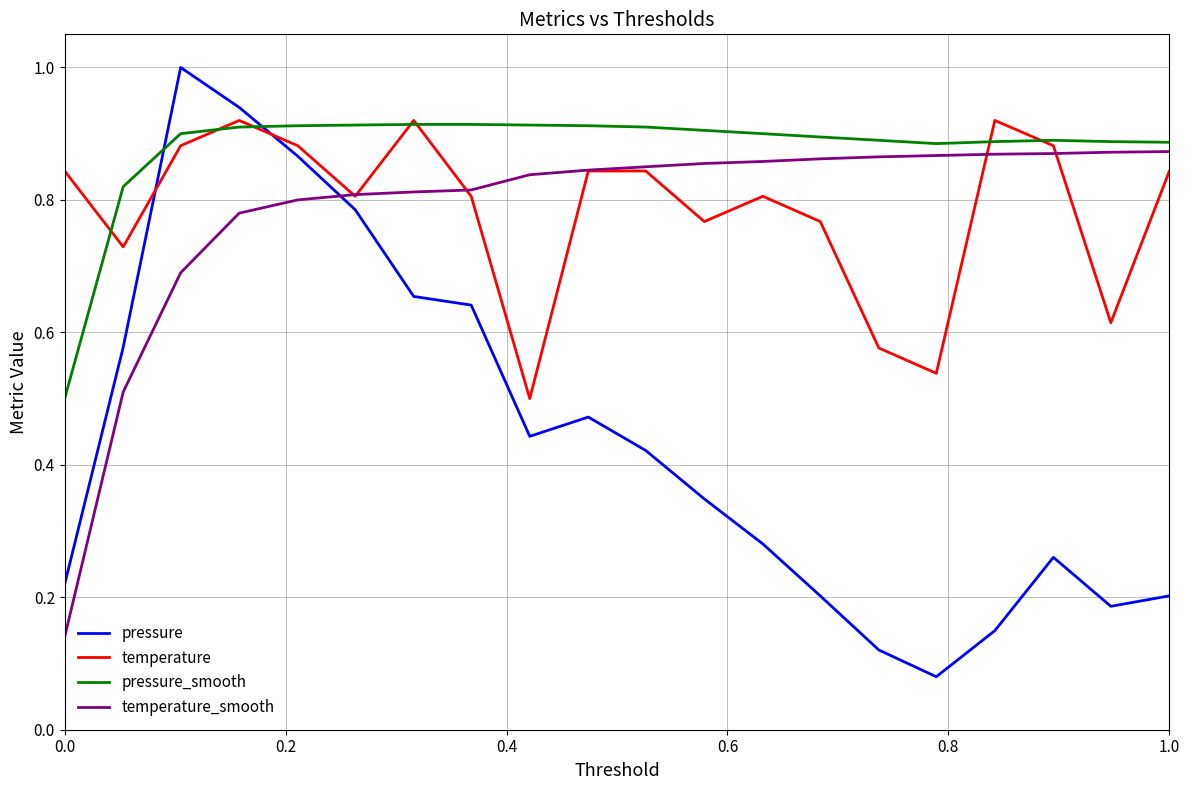

What is the greatest value displayed?

1.0